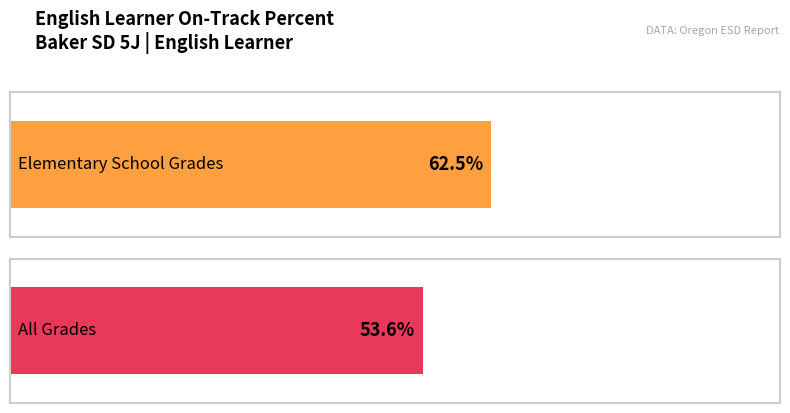

The value at Elementary School Grades is 86.3. True or false?

False